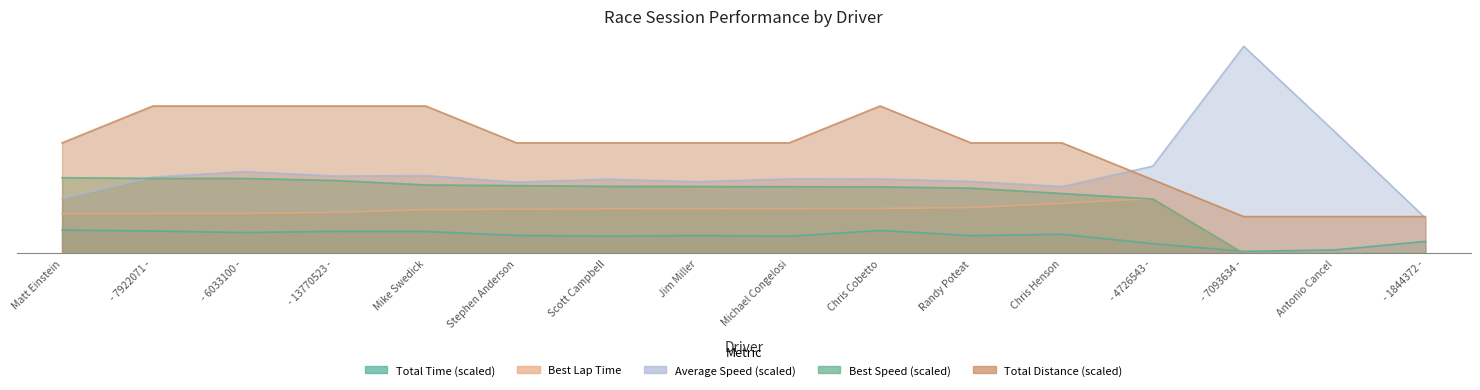

At which category does the chart reach its peak across all series?

- 7093634 -